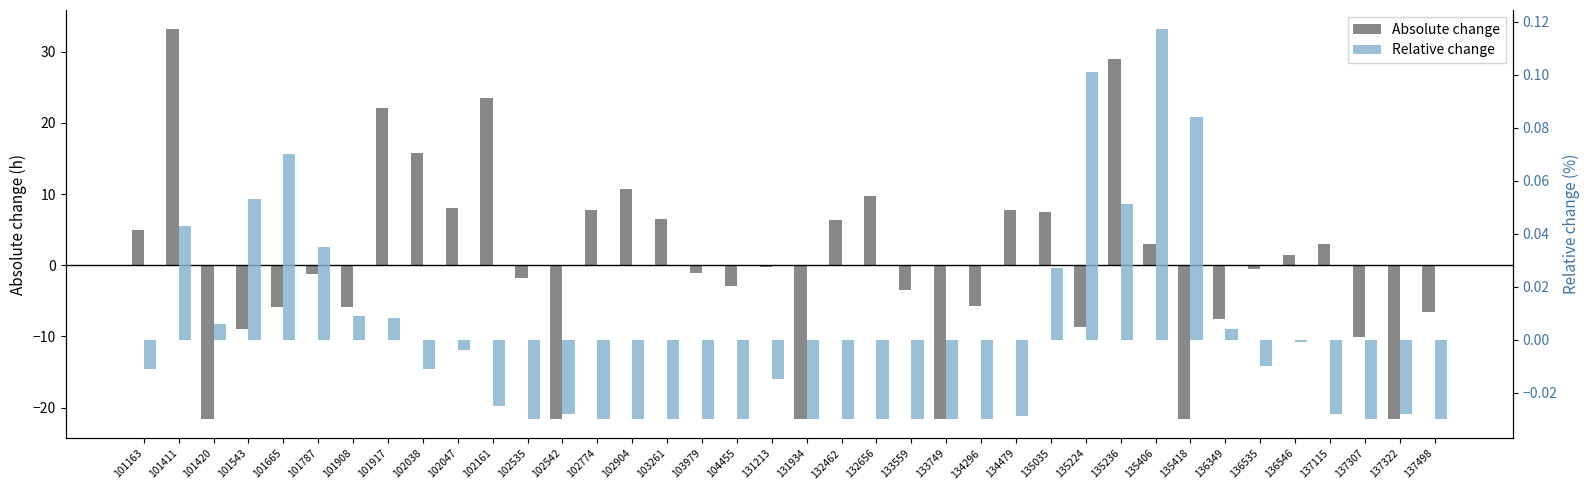

What is the difference between the second highest and minimum values in the Relative change series?

0.1